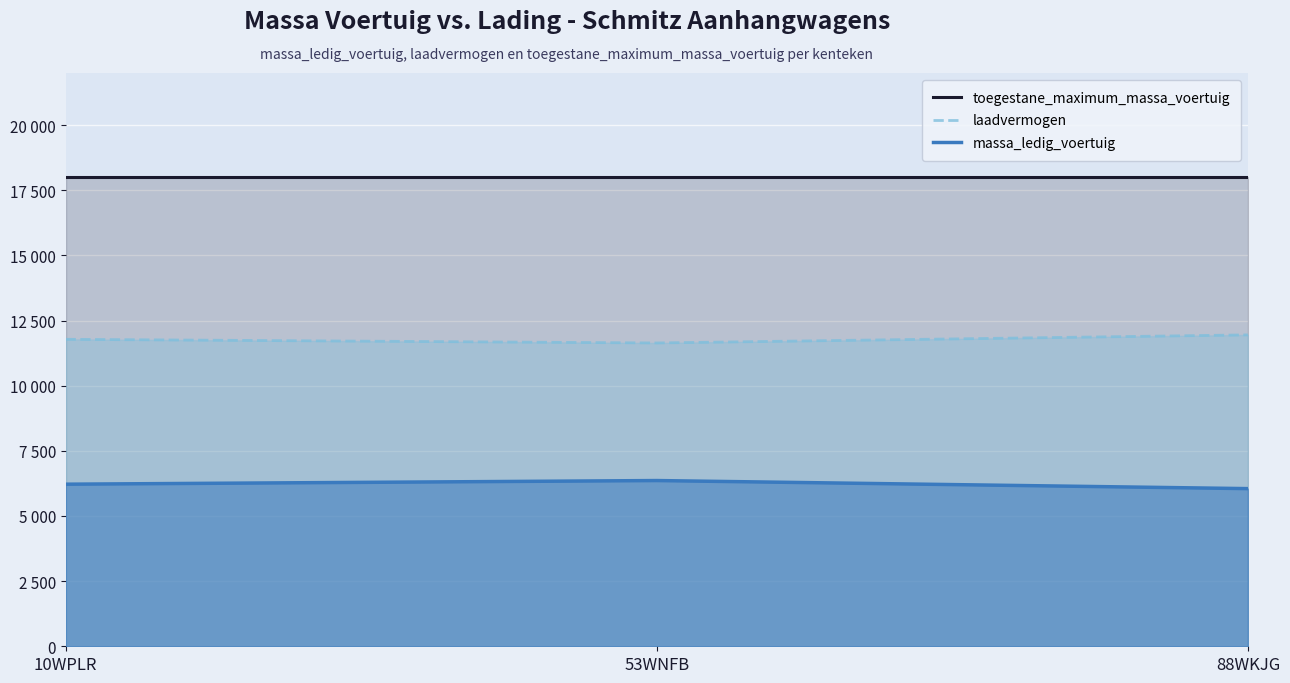

How many lines are shown in the chart?

3